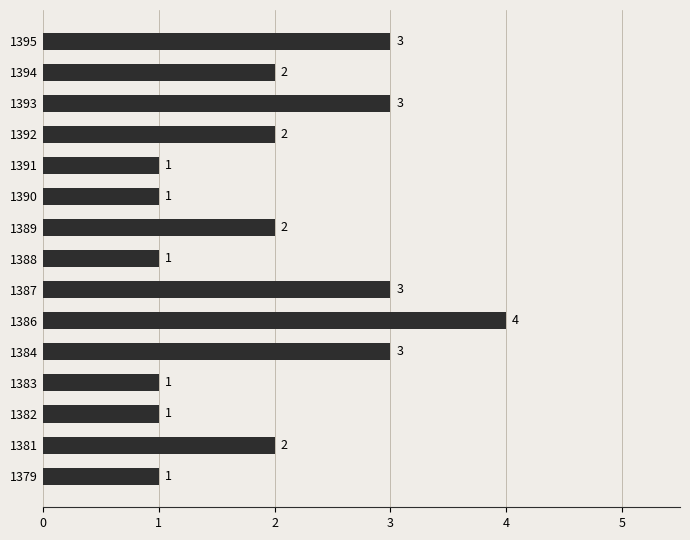

The value at 1392 is 3. True or false?

False